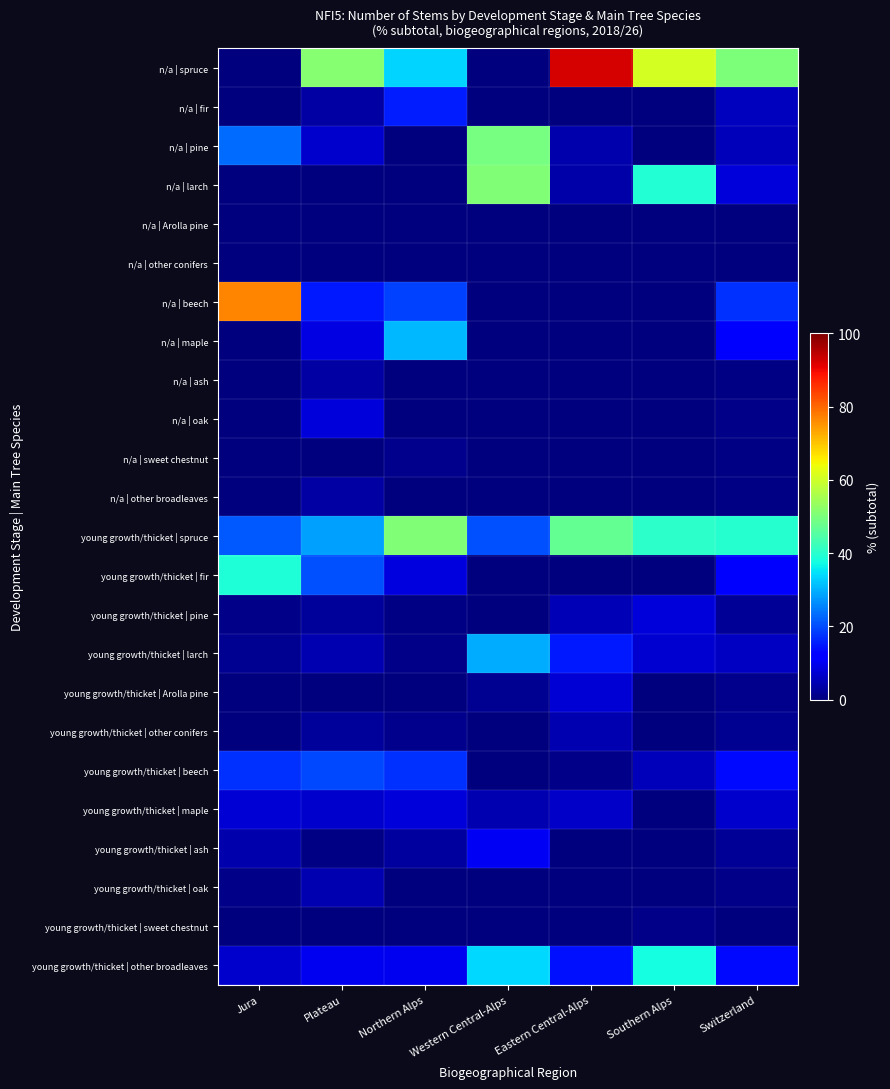

Reading left to right, extract all data points from this chart.

n/a | spruce: Jura=0.0	Plateau=51.4	Northern Alps=33.3	Western Central-Alps=0.0	Eastern Central-Alps=92.3	Southern Alps=60.7	Switzerland=50.3
n/a | fir: Jura=0.0	Plateau=3.4	Northern Alps=15.5	Western Central-Alps=0.0	Eastern Central-Alps=0.0	Southern Alps=0.0	Switzerland=5.5
n/a | pine: Jura=23.1	Plateau=6.9	Northern Alps=0.0	Western Central-Alps=49.5	Eastern Central-Alps=4.0	Southern Alps=0.0	Switzerland=5.1
n/a | larch: Jura=0.0	Plateau=0.0	Northern Alps=0.0	Western Central-Alps=50.5	Eastern Central-Alps=3.7	Southern Alps=39.3	Switzerland=8.0
n/a | Arolla pine: Jura=0.0	Plateau=0.0	Northern Alps=0.0	Western Central-Alps=0.0	Eastern Central-Alps=0.0	Southern Alps=0.0	Switzerland=0.0
n/a | other conifers: Jura=0.0	Plateau=0.0	Northern Alps=0.0	Western Central-Alps=0.0	Eastern Central-Alps=0.0	Southern Alps=0.0	Switzerland=0.0
n/a | beech: Jura=76.9	Plateau=15.0	Northern Alps=18.9	Western Central-Alps=0.0	Eastern Central-Alps=0.0	Southern Alps=0.0	Switzerland=17.4
n/a | maple: Jura=0.0	Plateau=8.6	Northern Alps=30.8	Western Central-Alps=0.0	Eastern Central-Alps=0.0	Southern Alps=0.0	Switzerland=11.2
n/a | ash: Jura=0.0	Plateau=3.4	Northern Alps=0.0	Western Central-Alps=0.0	Eastern Central-Alps=0.0	Southern Alps=0.0	Switzerland=0.5
n/a | oak: Jura=0.0	Plateau=8.1	Northern Alps=0.0	Western Central-Alps=0.0	Eastern Central-Alps=0.0	Southern Alps=0.0	Switzerland=1.1
n/a | sweet chestnut: Jura=0.0	Plateau=0.0	Northern Alps=1.5	Western Central-Alps=0.0	Eastern Central-Alps=0.0	Southern Alps=0.0	Switzerland=0.5
n/a | other broadleaves: Jura=0.0	Plateau=3.3	Northern Alps=0.0	Western Central-Alps=0.0	Eastern Central-Alps=0.0	Southern Alps=0.0	Switzerland=0.4
young growth/thicket | spruce: Jura=21.1	Plateau=28.4	Northern Alps=50.5	Western Central-Alps=20.4	Eastern Central-Alps=47.1	Southern Alps=40.6	Switzerland=39.8
young growth/thicket | fir: Jura=39.0	Plateau=20.4	Northern Alps=8.3	Western Central-Alps=0.0	Eastern Central-Alps=0.0	Southern Alps=0.0	Switzerland=12.3
young growth/thicket | pine: Jura=1.0	Plateau=2.5	Northern Alps=0.4	Western Central-Alps=0.0	Eastern Central-Alps=4.9	Southern Alps=8.0	Switzerland=2.2
young growth/thicket | larch: Jura=1.9	Plateau=4.6	Northern Alps=1.1	Western Central-Alps=29.4	Eastern Central-Alps=15.0	Southern Alps=7.4	Switzerland=5.9
young growth/thicket | Arolla pine: Jura=0.0	Plateau=0.0	Northern Alps=0.0	Western Central-Alps=1.7	Eastern Central-Alps=7.5	Southern Alps=0.0	Switzerland=1.3
young growth/thicket | other conifers: Jura=0.0	Plateau=2.5	Northern Alps=1.3	Western Central-Alps=0.0	Eastern Central-Alps=4.3	Southern Alps=0.0	Switzerland=1.7
young growth/thicket | beech: Jura=17.3	Plateau=19.9	Northern Alps=17.4	Western Central-Alps=0.0	Eastern Central-Alps=0.8	Southern Alps=5.3	Switzerland=13.4
young growth/thicket | maple: Jura=7.8	Plateau=6.9	Northern Alps=8.2	Western Central-Alps=4.3	Eastern Central-Alps=6.3	Southern Alps=0.0	Switzerland=6.7
young growth/thicket | ash: Jura=4.1	Plateau=0.4	Northern Alps=2.8	Western Central-Alps=10.3	Eastern Central-Alps=0.0	Southern Alps=0.0	Switzerland=2.1
young growth/thicket | oak: Jura=1.0	Plateau=4.4	Northern Alps=0.0	Western Central-Alps=0.0	Eastern Central-Alps=0.0	Southern Alps=0.0	Switzerland=0.9
young growth/thicket | sweet chestnut: Jura=0.0	Plateau=0.0	Northern Alps=0.0	Western Central-Alps=0.0	Eastern Central-Alps=0.0	Southern Alps=1.0	Switzerland=0.1
young growth/thicket | other broadleaves: Jura=6.7	Plateau=10.1	Northern Alps=10.1	Western Central-Alps=33.8	Eastern Central-Alps=14.2	Southern Alps=37.8	Switzerland=13.5